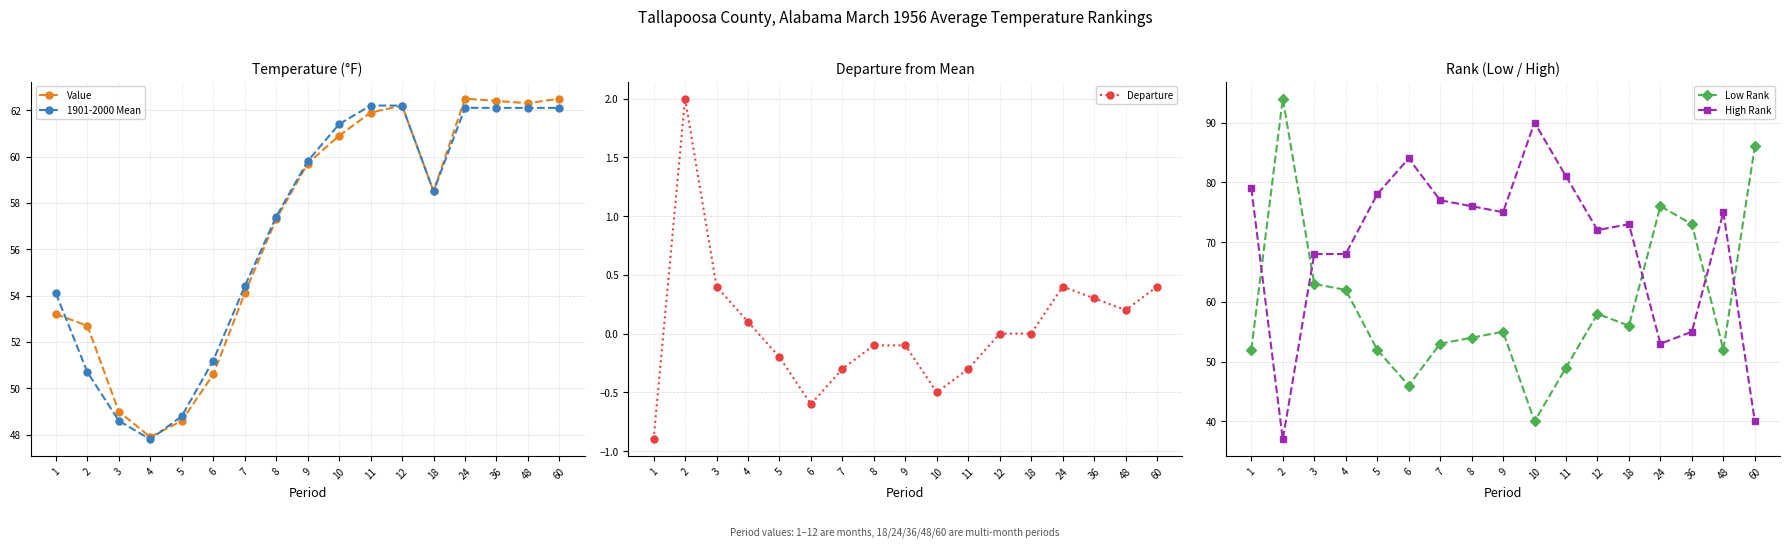

Which series has the largest total across all categories?

High Rank